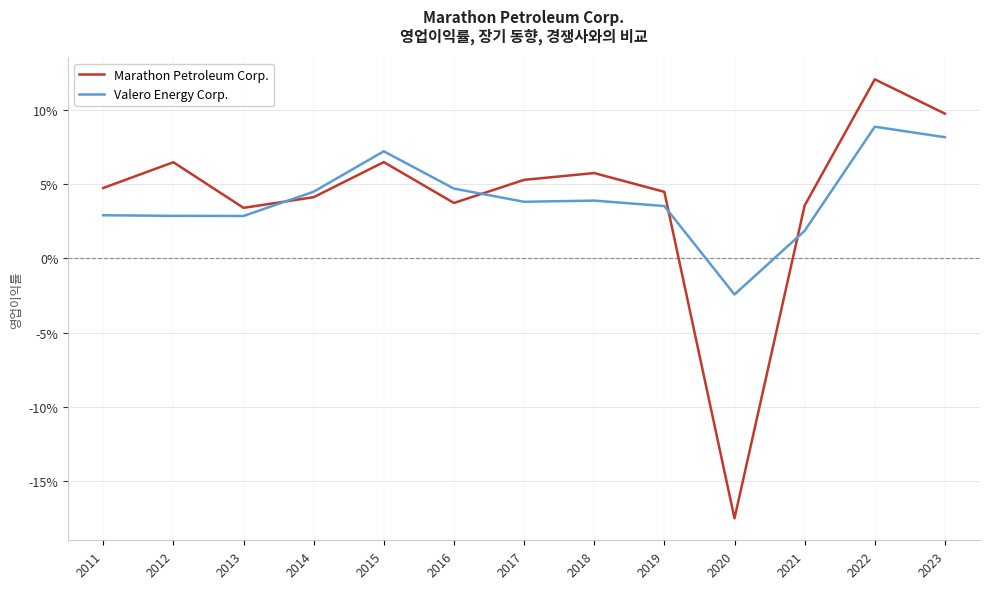

List the series in order of their peak value, lowest first.

Valero Energy Corp., Marathon Petroleum Corp.